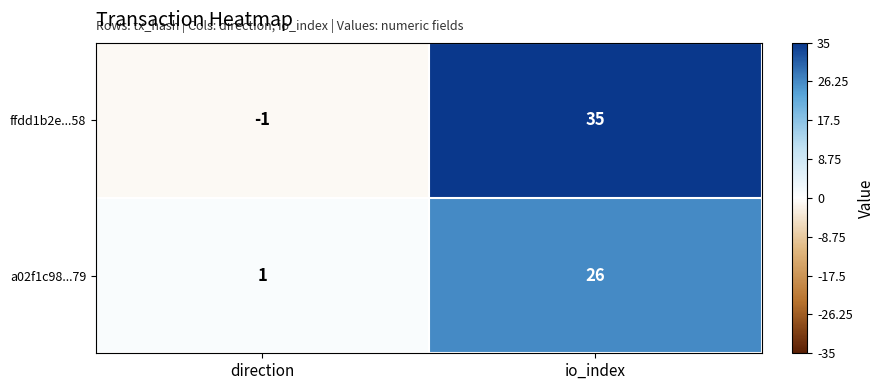

Reading left to right, extract all data points from this chart.

ffdd1b2e...58: direction=-1	io_index=35
a02f1c98...79: direction=1	io_index=26